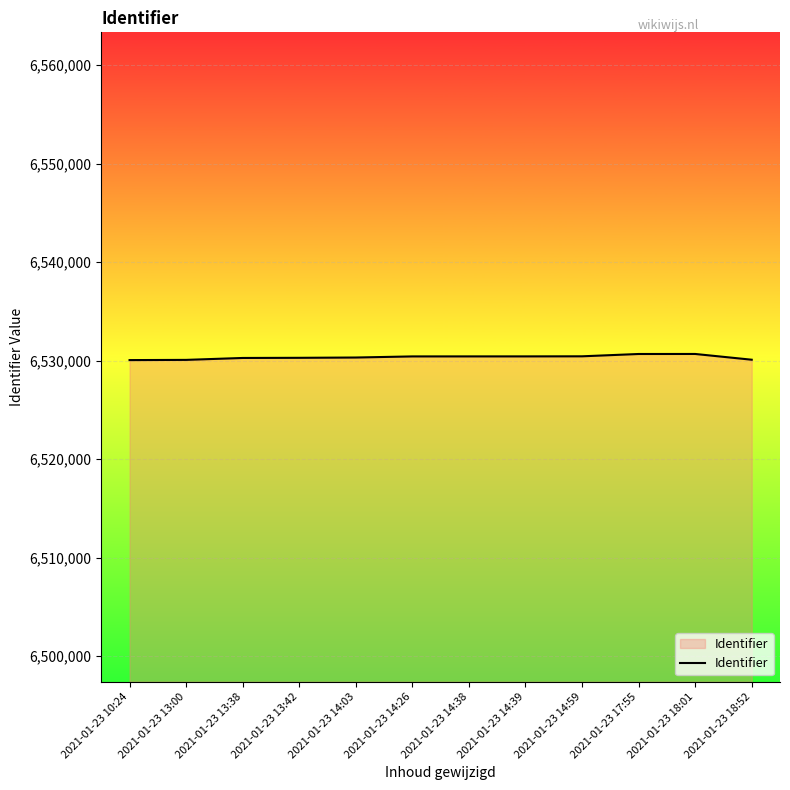

How many lines are shown in the chart?

1